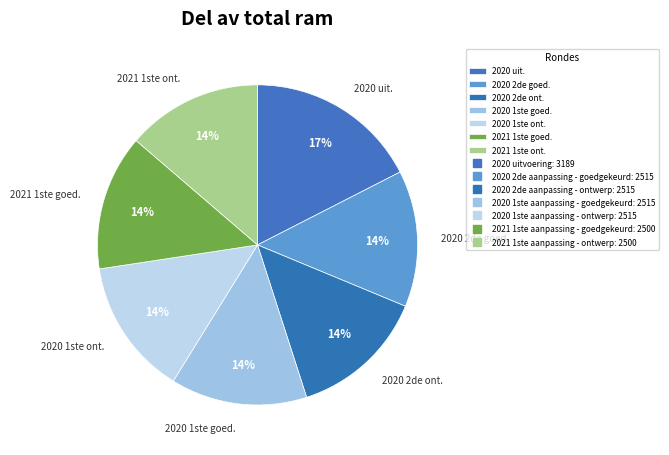

True or false: 2021 1ste goed. accounts for 1% of the total.

False